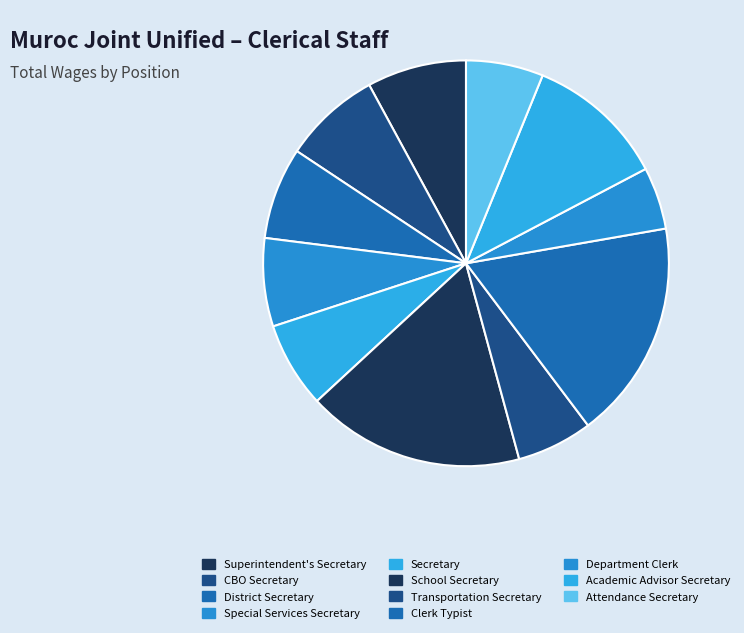

What percentage is the Attendance Secretary slice, to the nearest percent?

6%